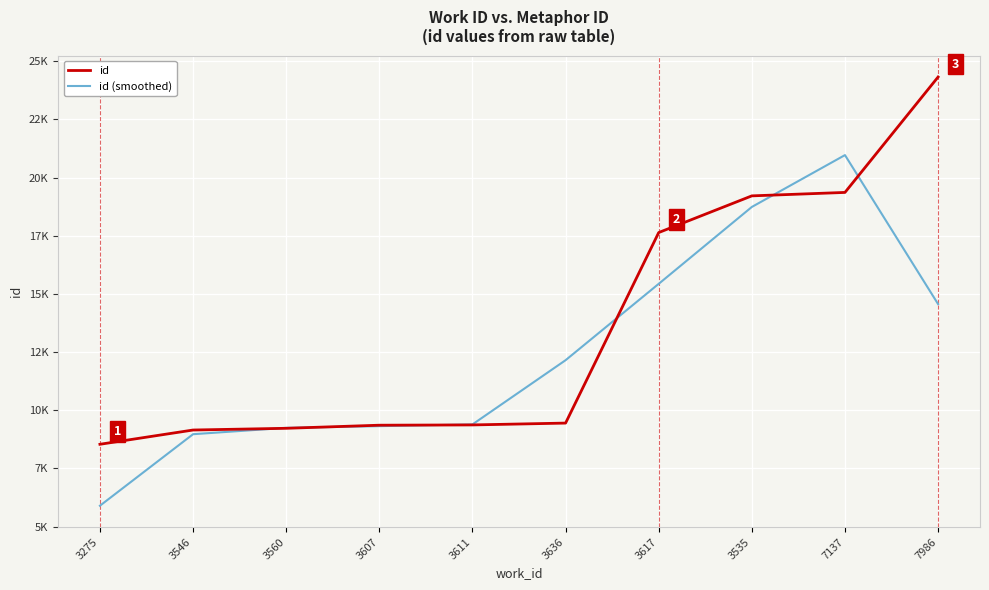

Reading left to right, list all the values displayed in this chart.

id: 8536.0	9149.0	9223.0	9356.0	9368.0	9447.0	17638.0	19215.0	19363.0	24325.0
id (smoothed): 5895.0	8969.3	9242.7	9315.7	9390.3	12151.0	15433.3	18738.7	20967.7	14562.7